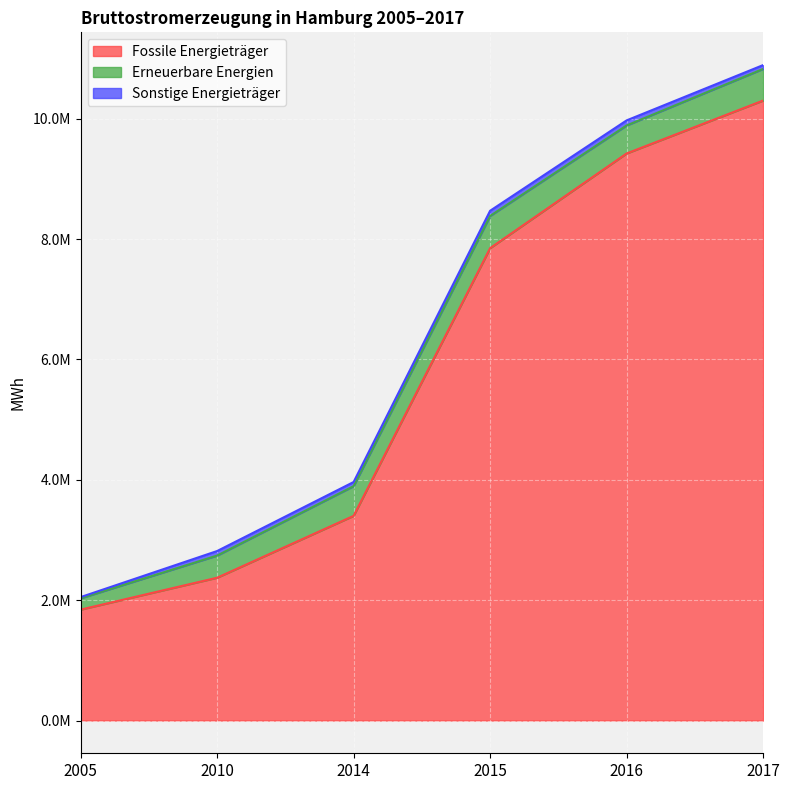

What are all the series names shown in the legend?

Fossile Energieträger, Erneuerbare Energien, Sonstige Energieträger